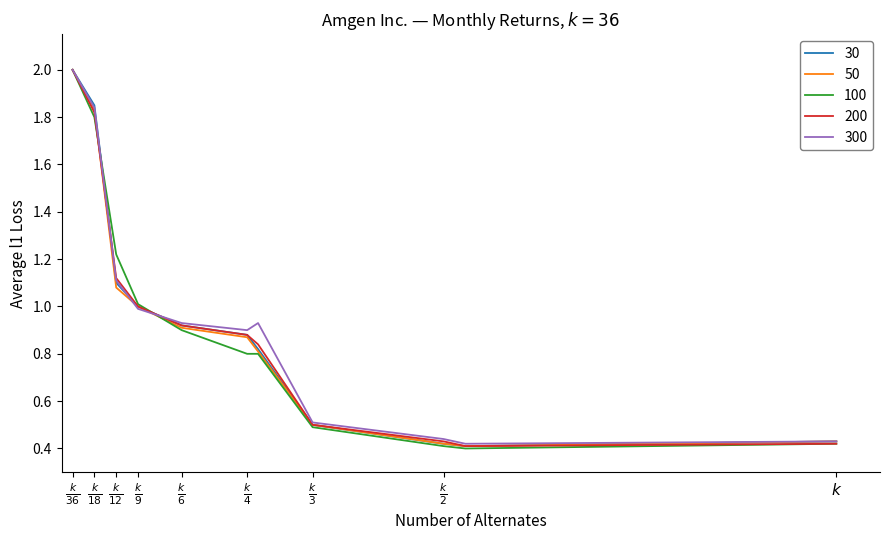

What is the maximum value shown in the chart?

2.0